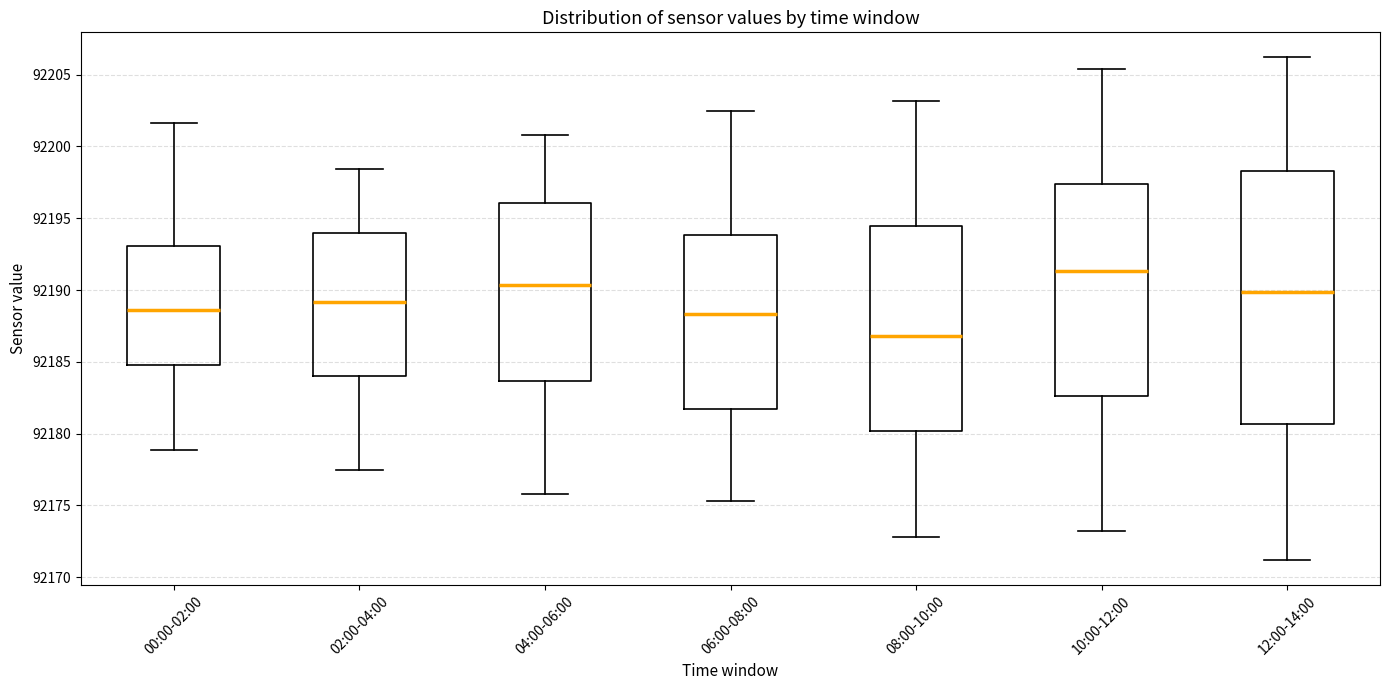

Where does the median line of the box for 04:00-06:00 sit on the y-axis? The values are not printed on the chart, so give them approximately, as read against the axis.

92190.5